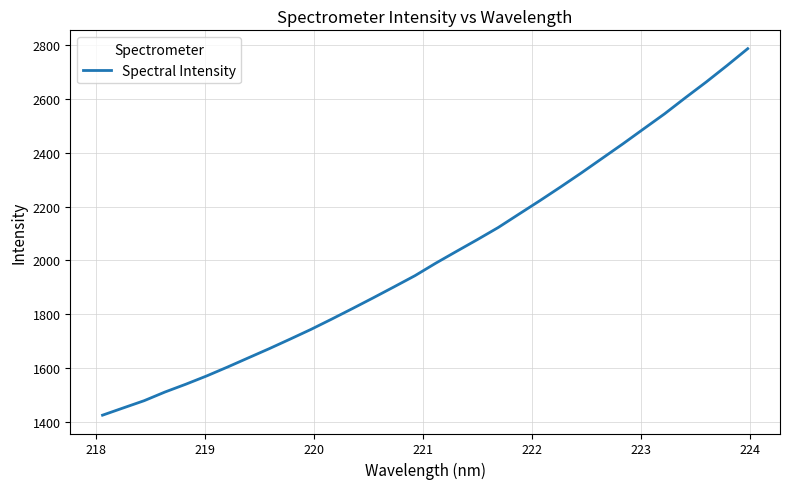

What is the smallest value displayed?

1426.5